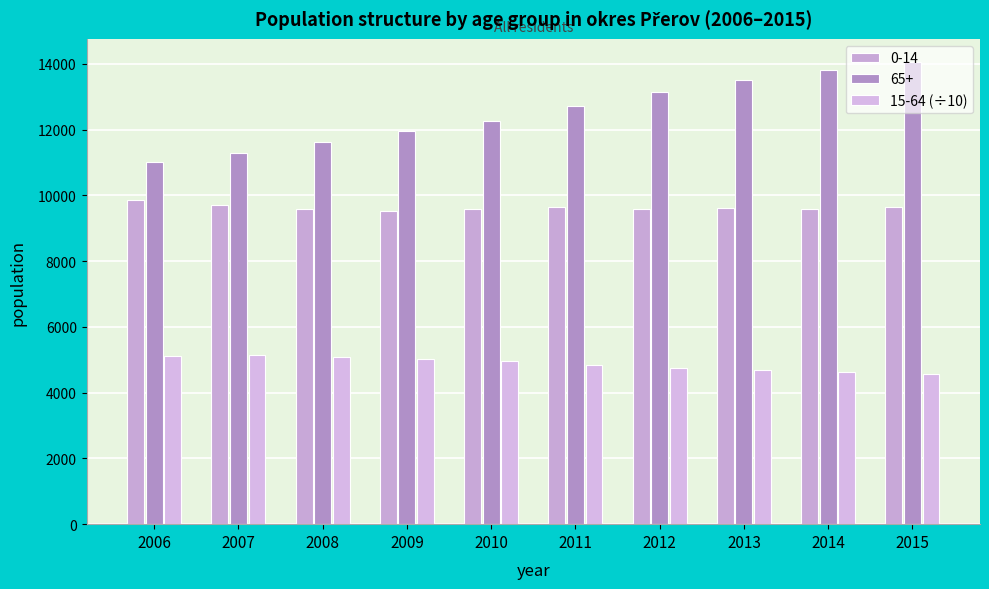

Does the chart contain any negative values?

No